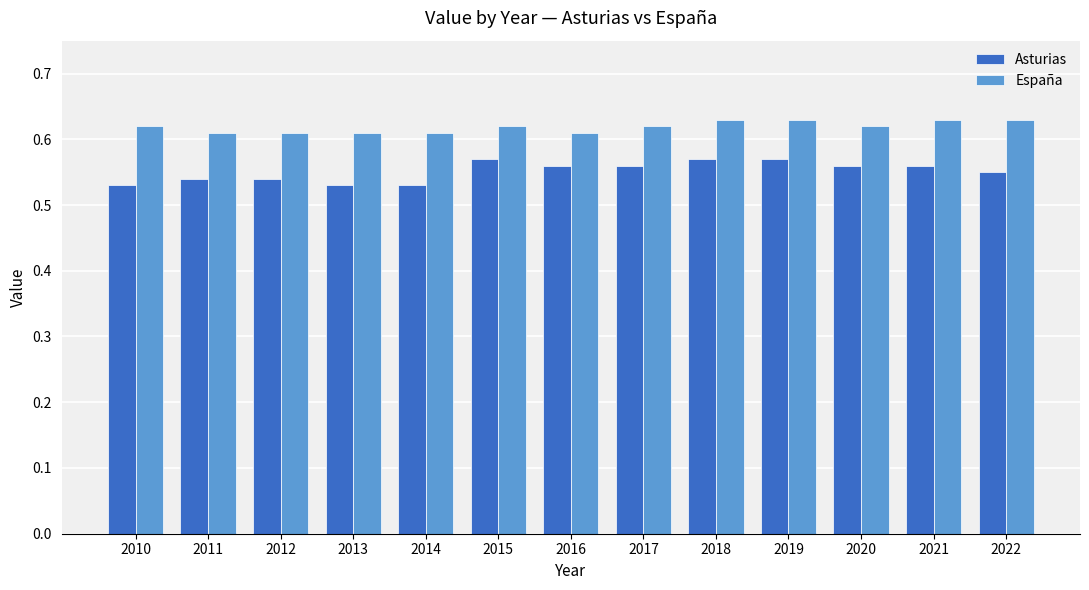

True or false: Asturias has a value of 0.2 at 2015.

False